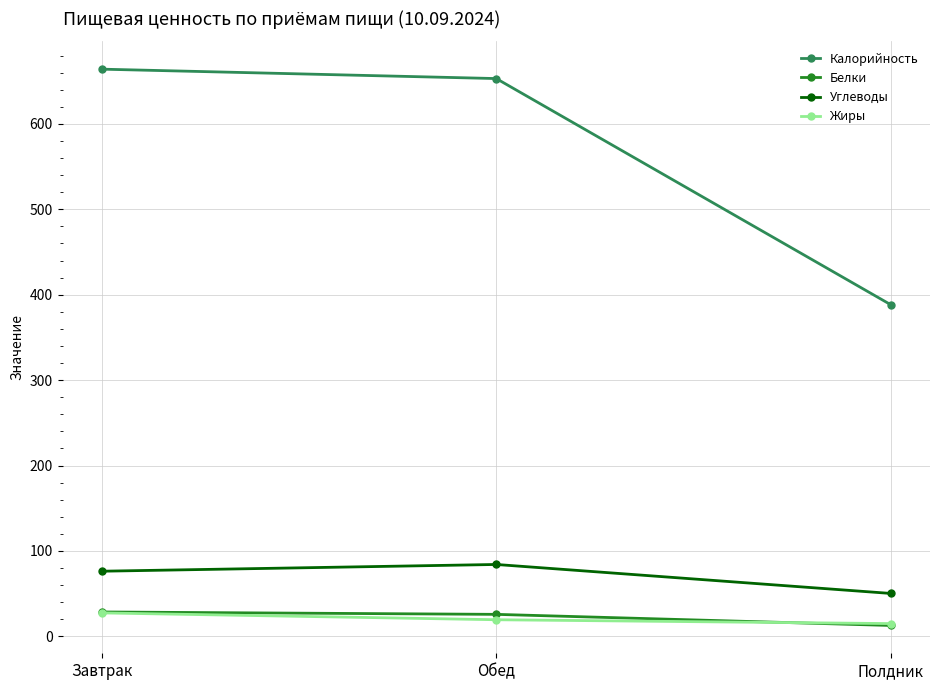

What is the label of the 2nd point from the left?

Обед